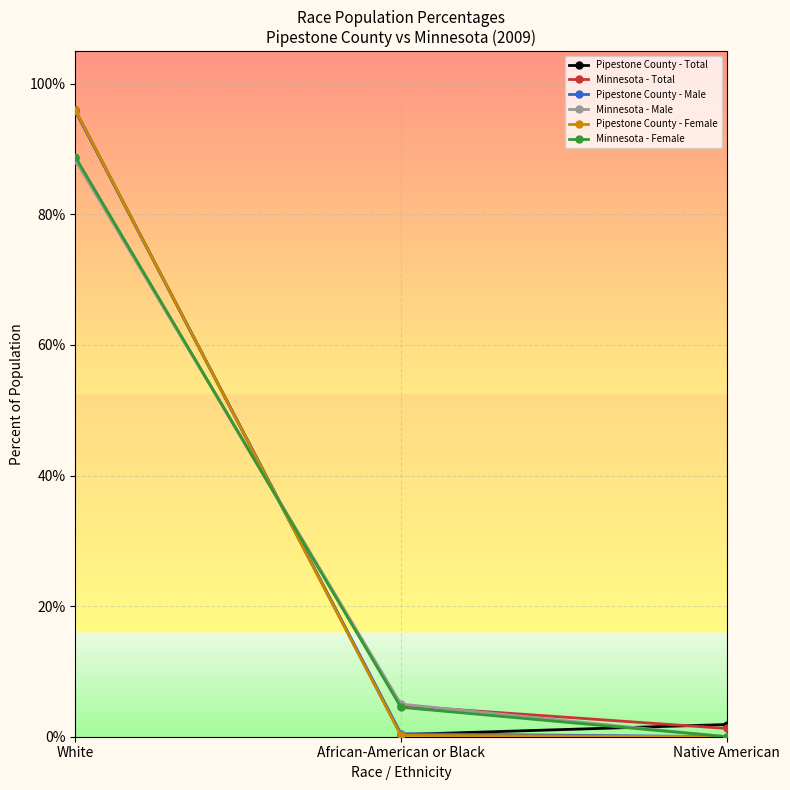

Is this an area chart (filled region under the line)?

No